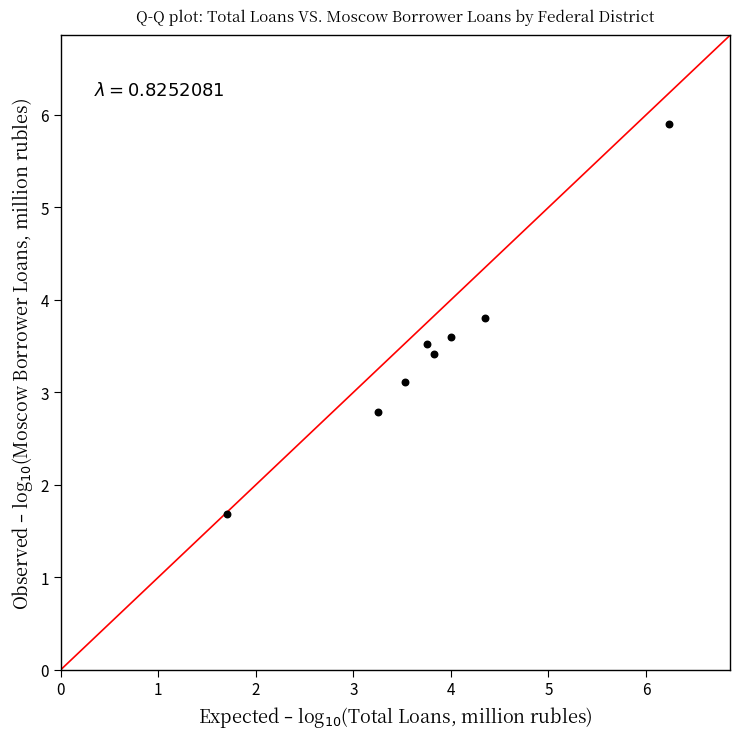

What is the average X value?

3.8